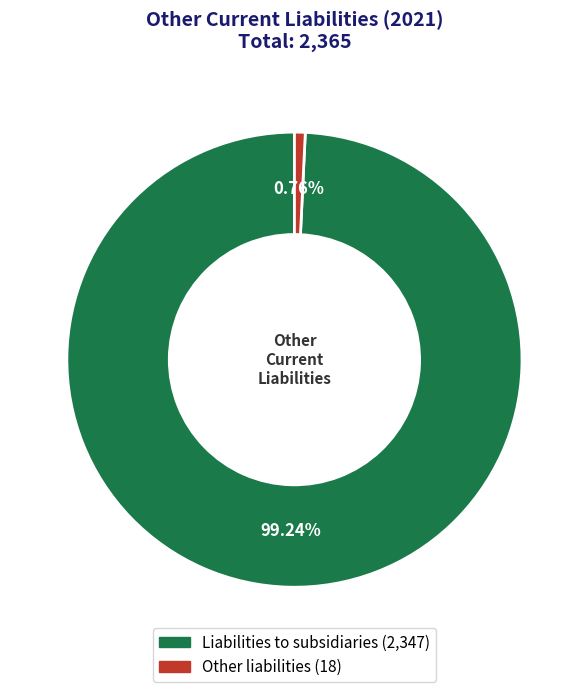

The Liabilities to subsidiaries slice represents 89% of the pie. True or false?

False